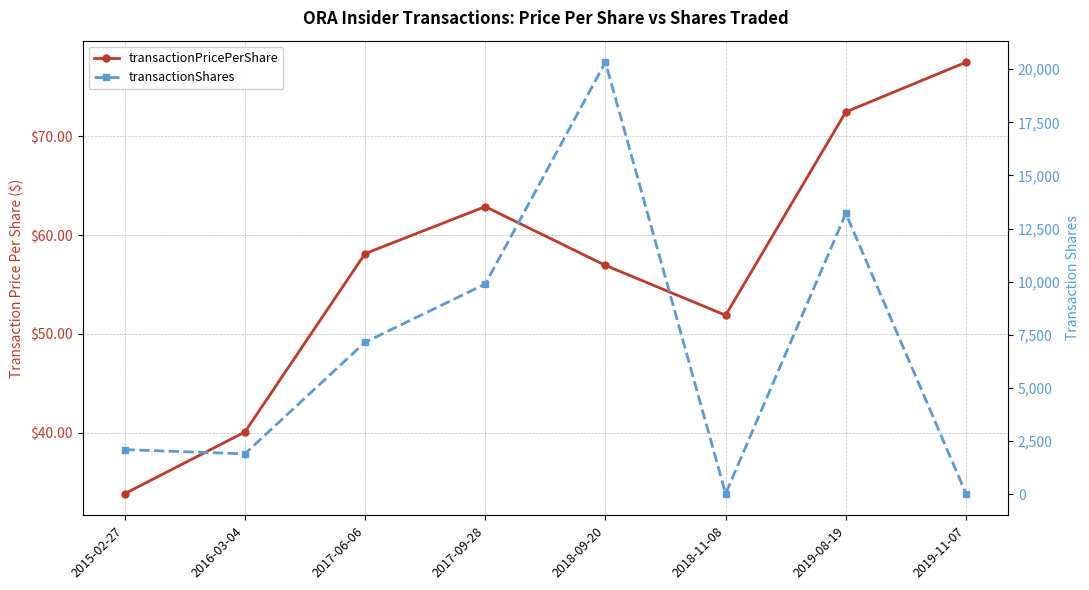

Where is the first local maximum for transactionPricePerShare?

2017-09-28